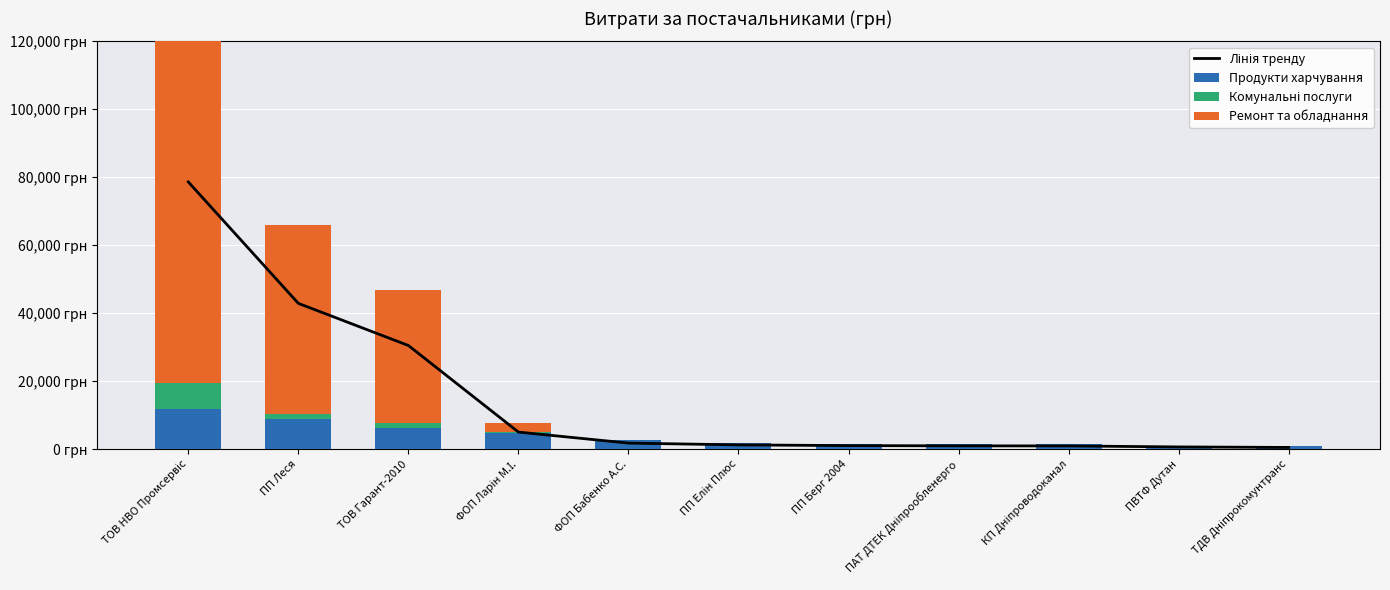

Rank the series at ТОВ Гарант-2010 from highest to lowest value.

Ремонт та обладнання, Лінія тренду, Продукти харчування, Комунальні послуги